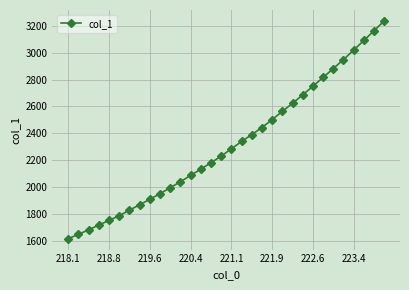

What is the maximum value shown in the chart?

3234.3